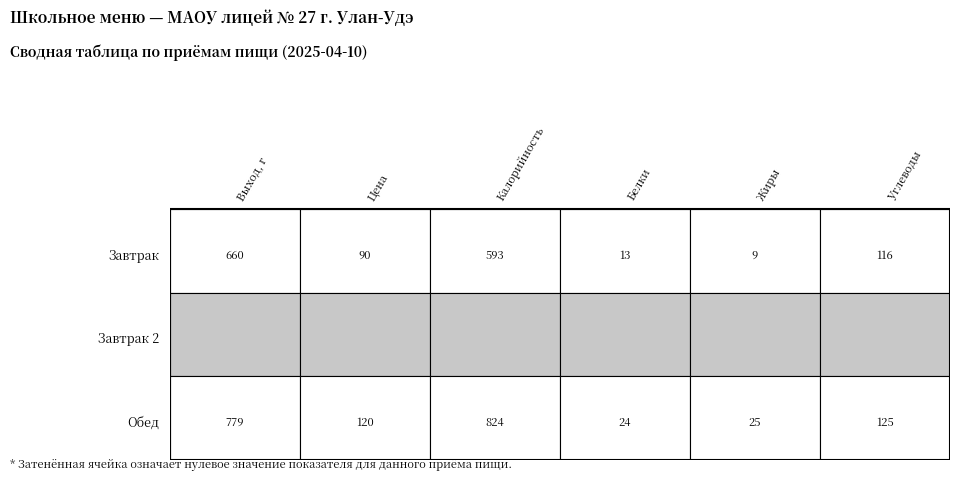

Is it true that Завтрак equals 9 at 4?

True